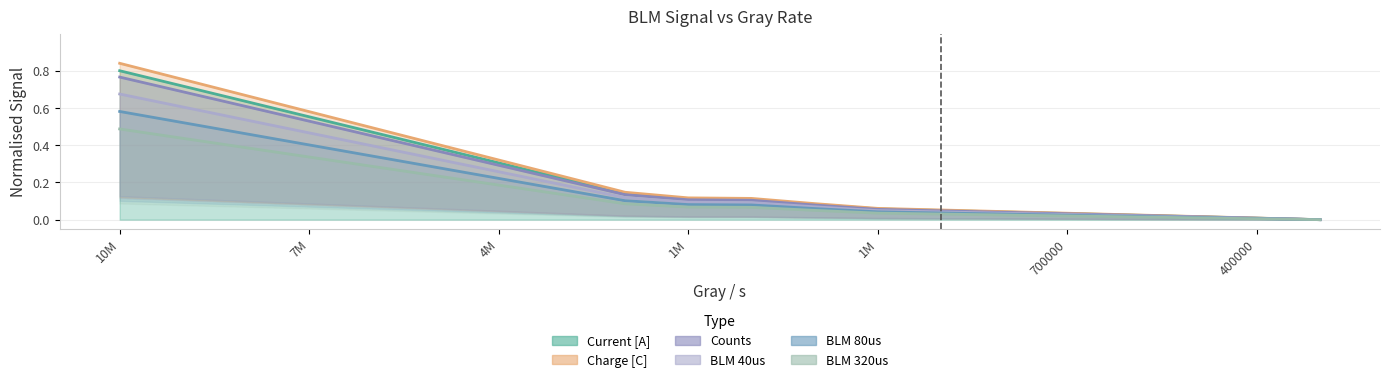

The Charge [C] series shows 0.0 at 700000. True or false?

True